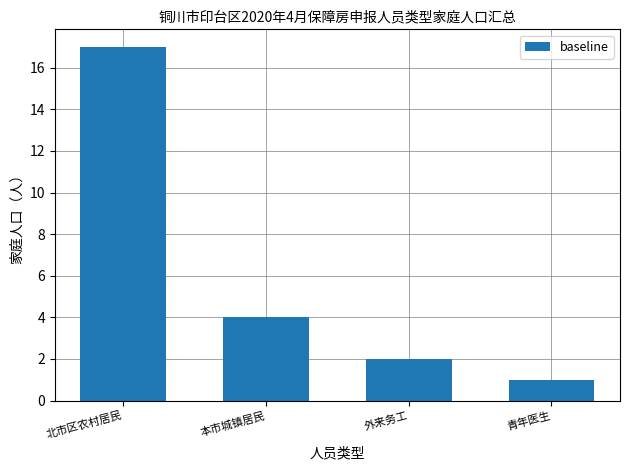

At which category does the chart reach its minimum across all series?

青年医生